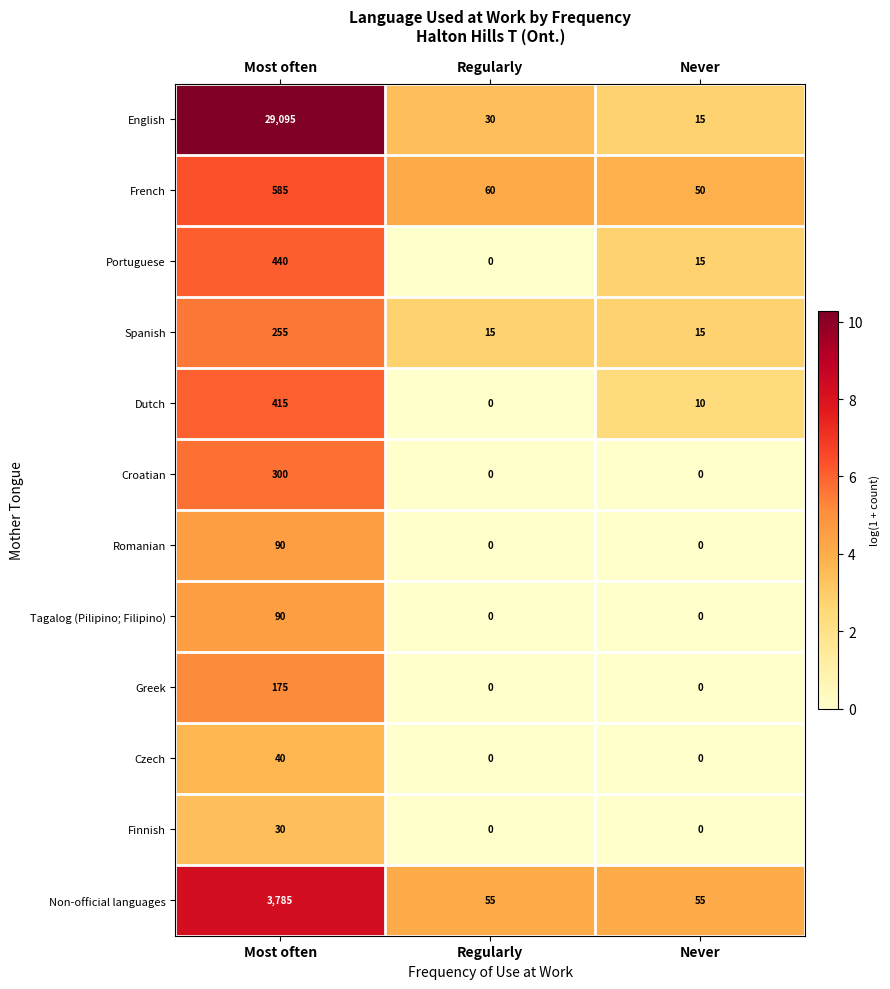

What is the difference between the highest and lowest values at Most often?

29065